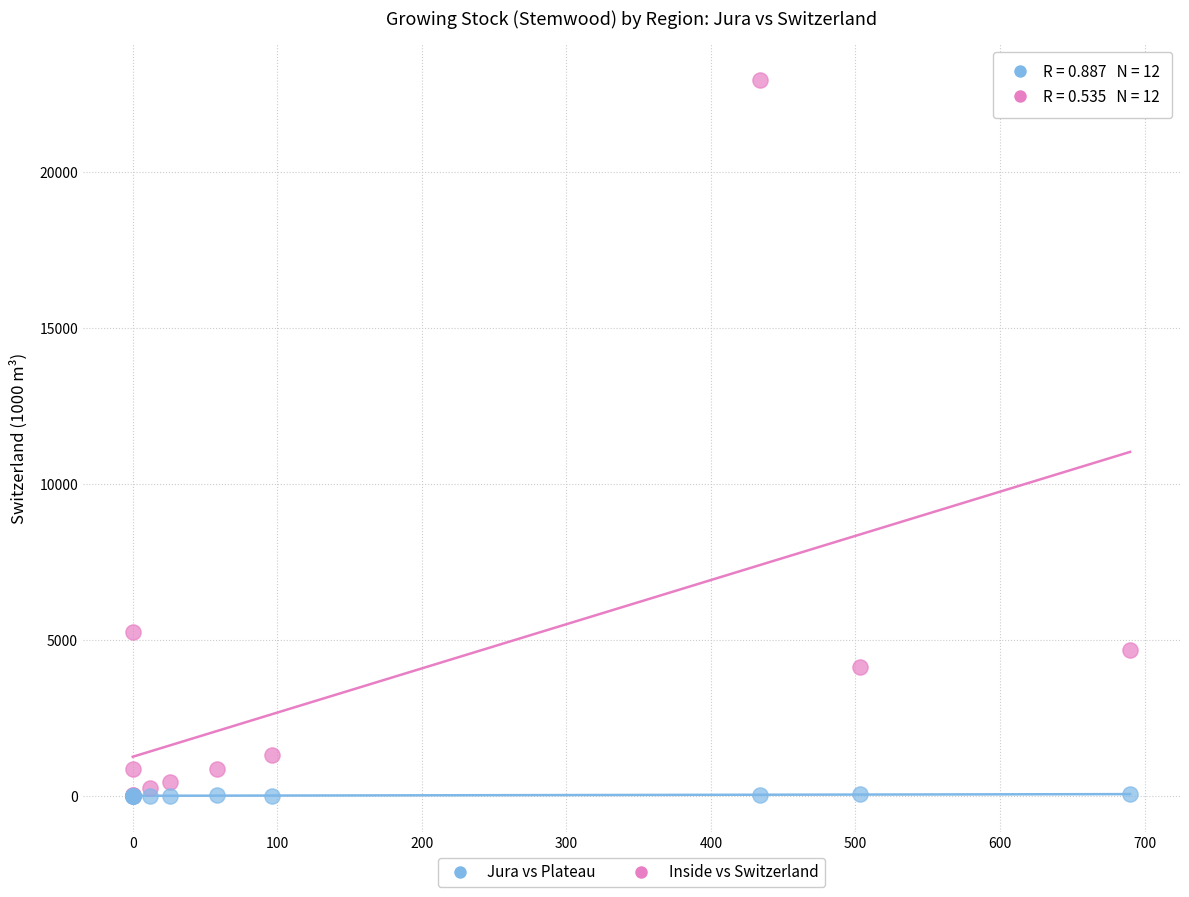

Across all series, what Y value is closest to 11486?

5261